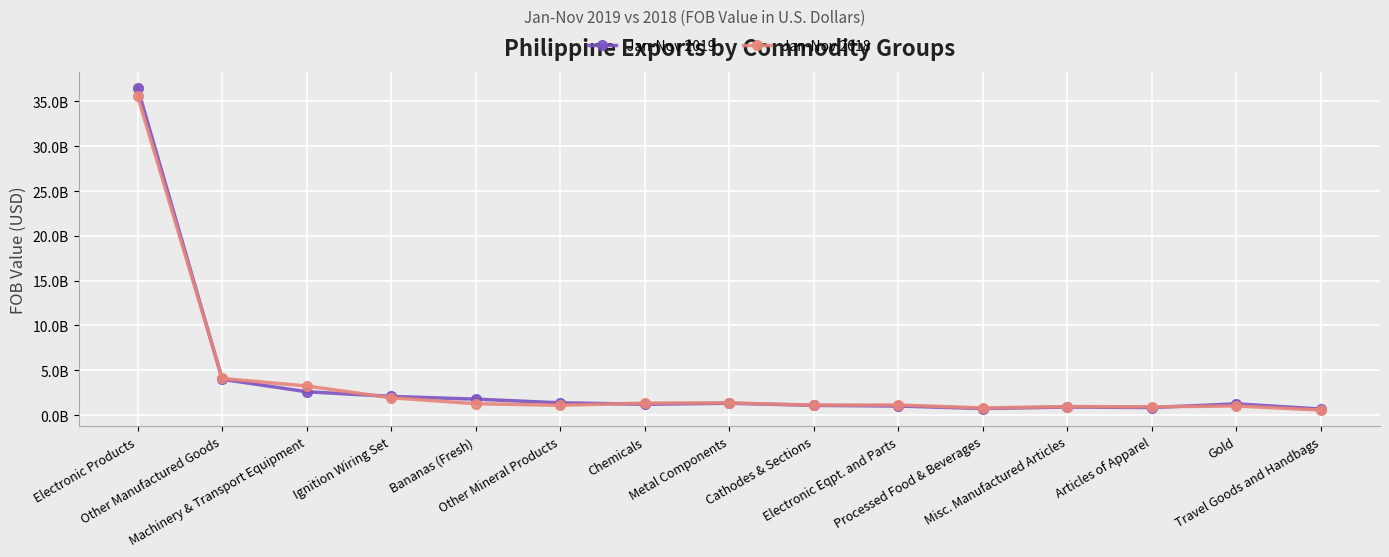

Which series has the largest total across all categories?

Jan-Nov 2019